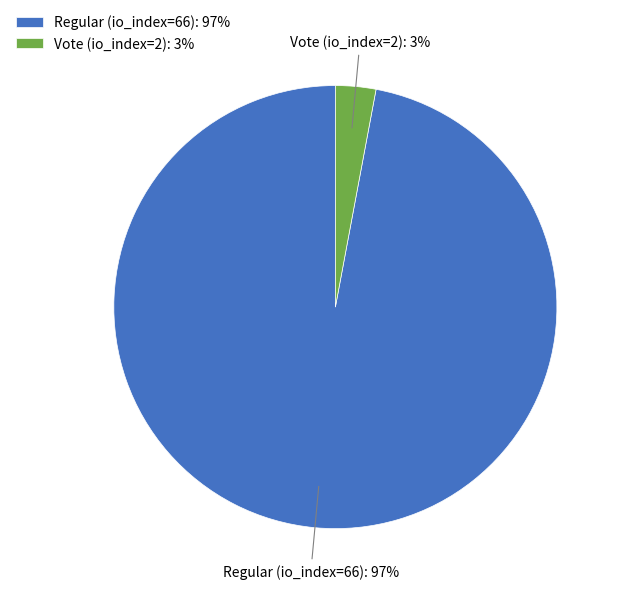

Do Vote (io_index=2) and Regular (io_index=66) together represent more than half of the pie?

Yes